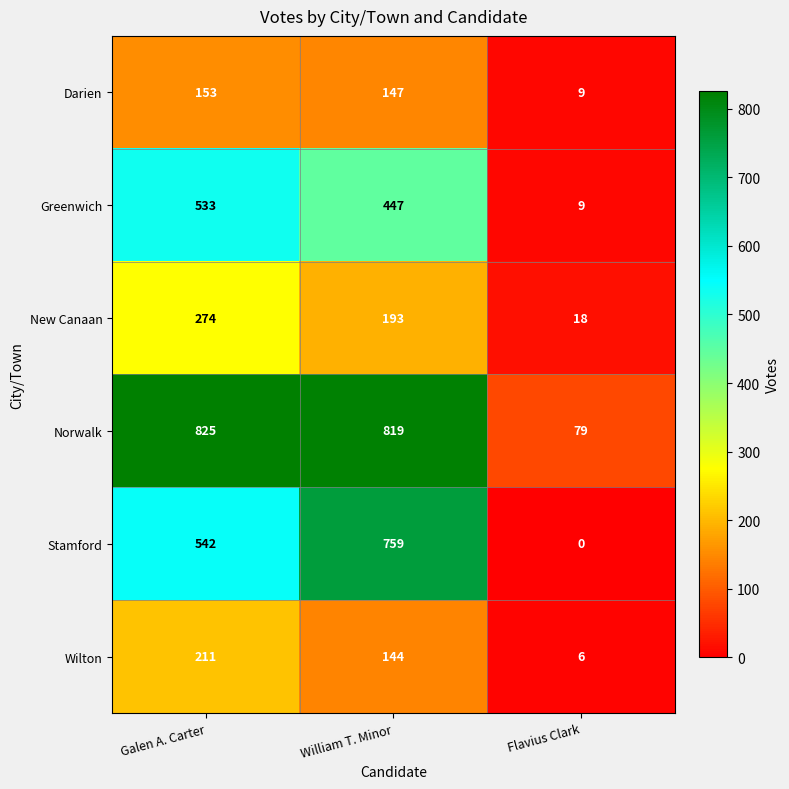

What value does the Greenwich series have at Galen A. Carter?

533